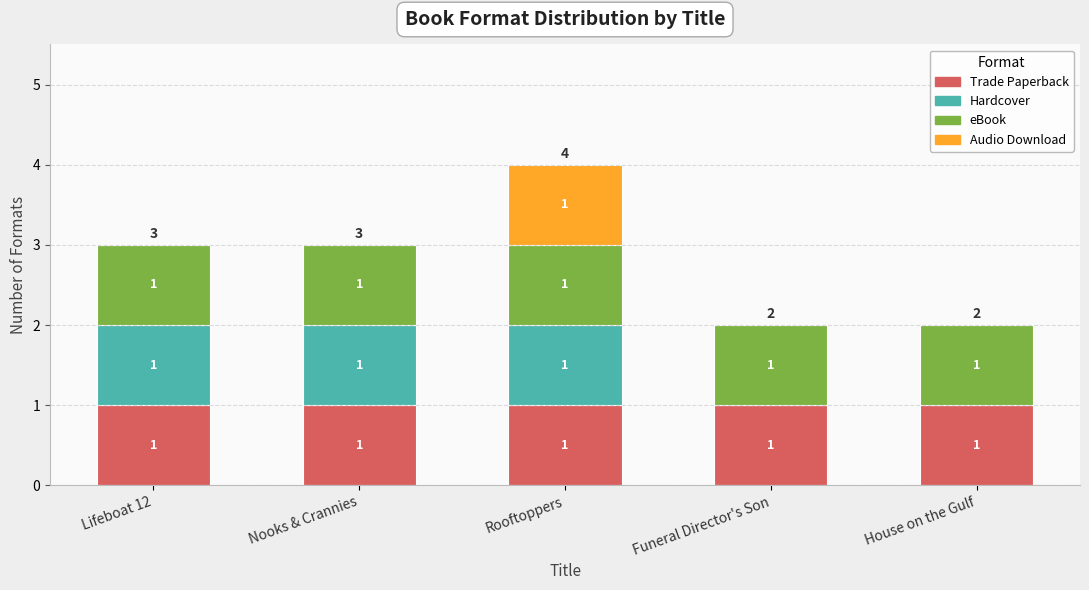

What are all the series names shown in the legend?

Trade Paperback, Hardcover, eBook, Audio Download